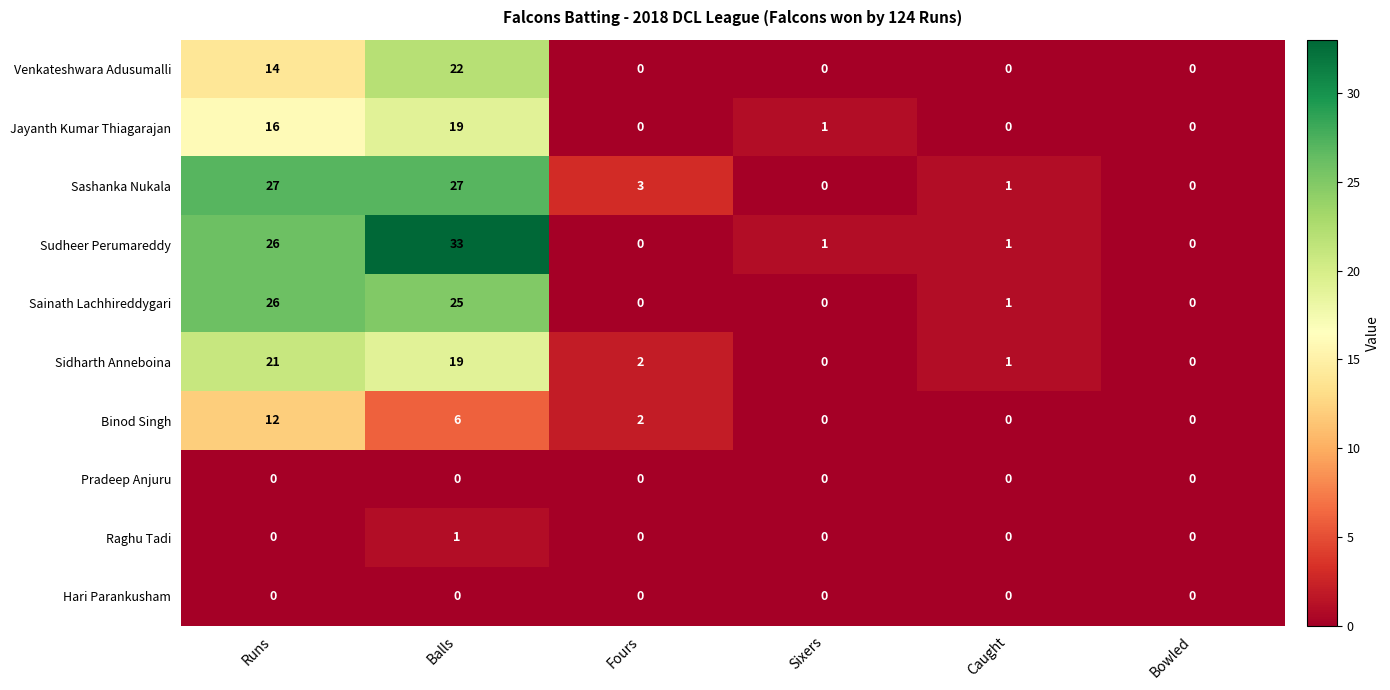

Which series has the widest spread of values?

Sudheer Perumareddy